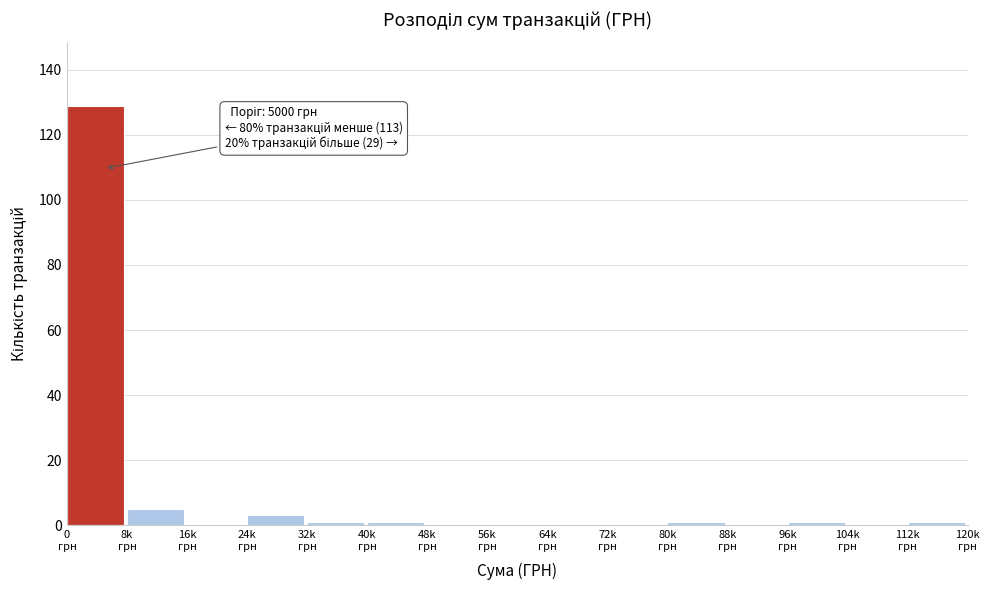

What is the sum of all values?

142